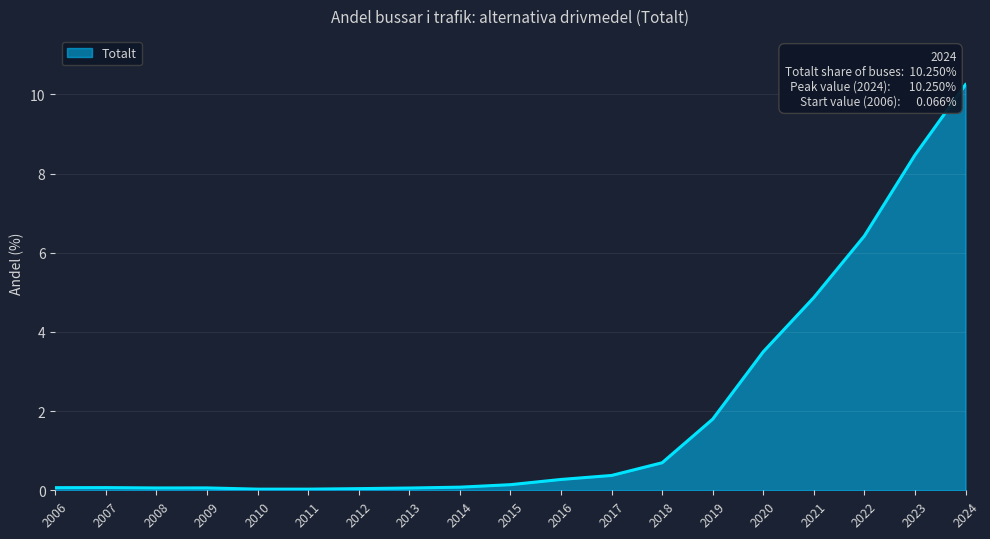

What is the change in value from 2021 to 2024?

+5.4